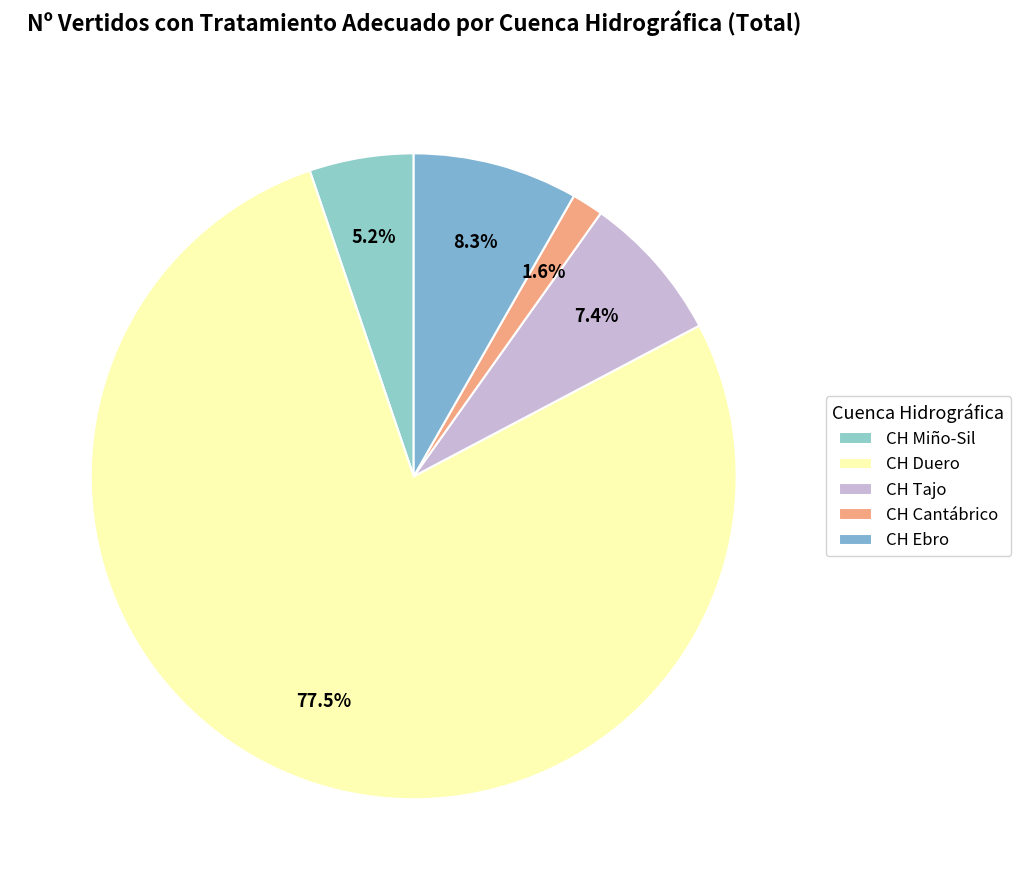

Rank the categories by value from lowest to highest.

CH Cantábrico, CH Miño-Sil, CH Tajo, CH Ebro, CH Duero